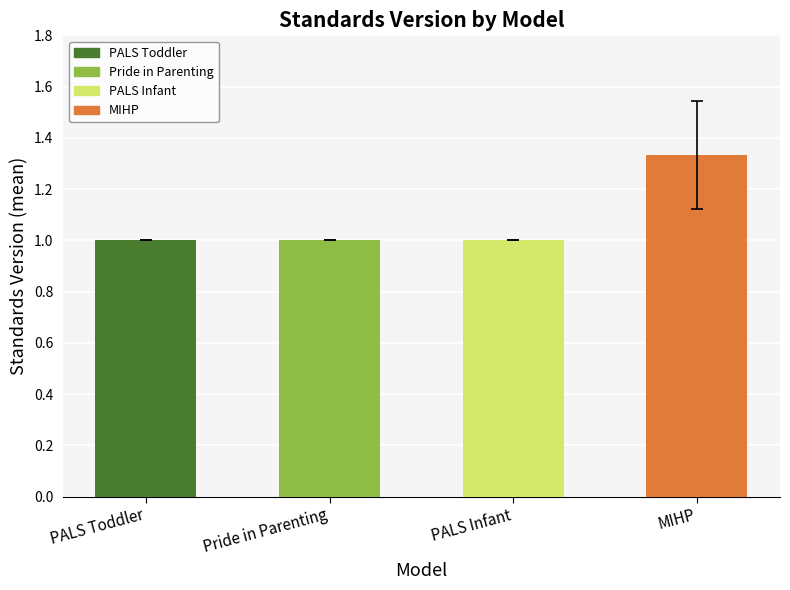

True or false: the data shows 1.3 at MIHP.

True